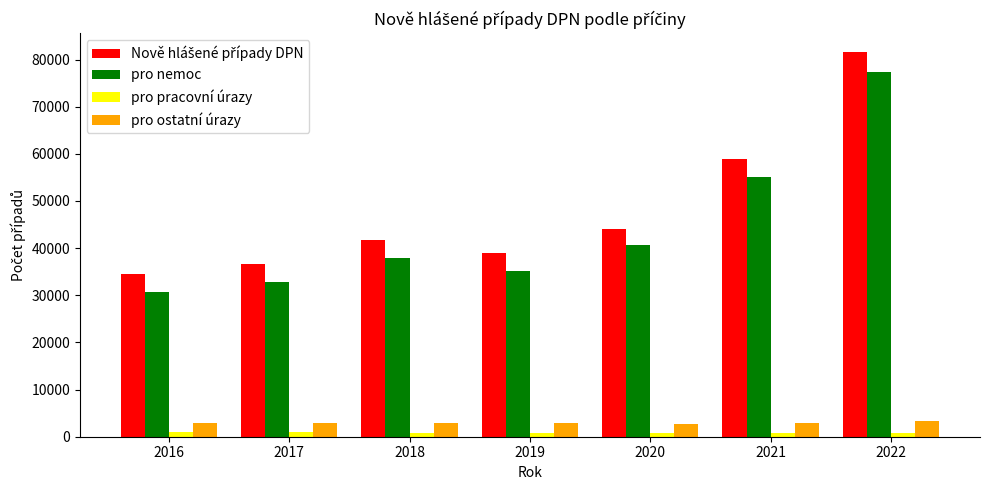

True or false: pro pracovní úrazy has a value of 724 at 2020.

True